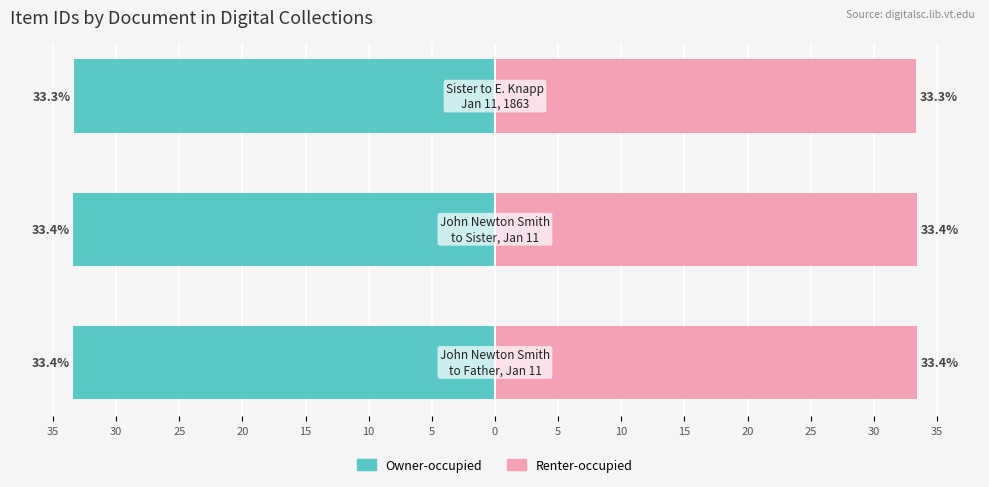

What is the spread (max minus min) of values at 35?

66.8